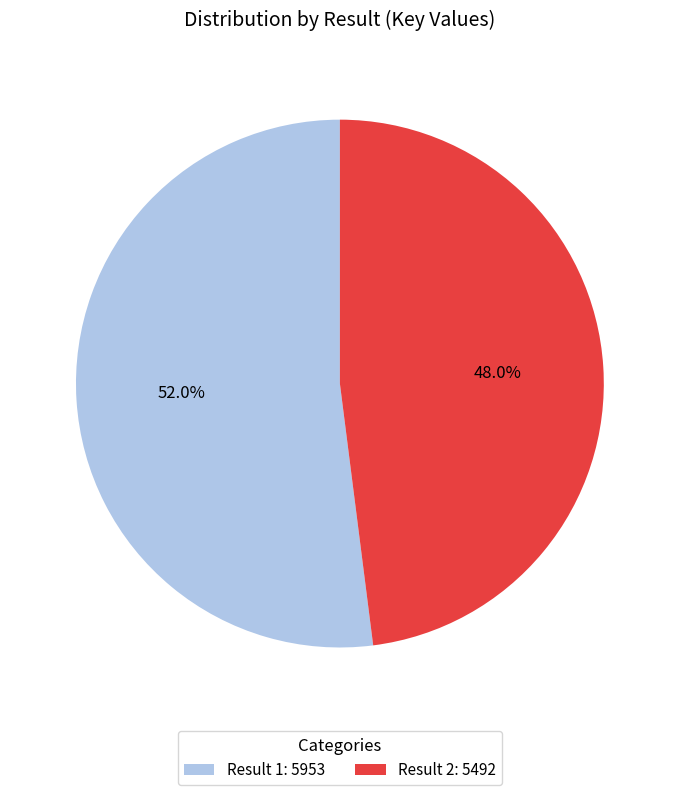

Rank the categories by value from lowest to highest.

Result 2: 5492, Result 1: 5953